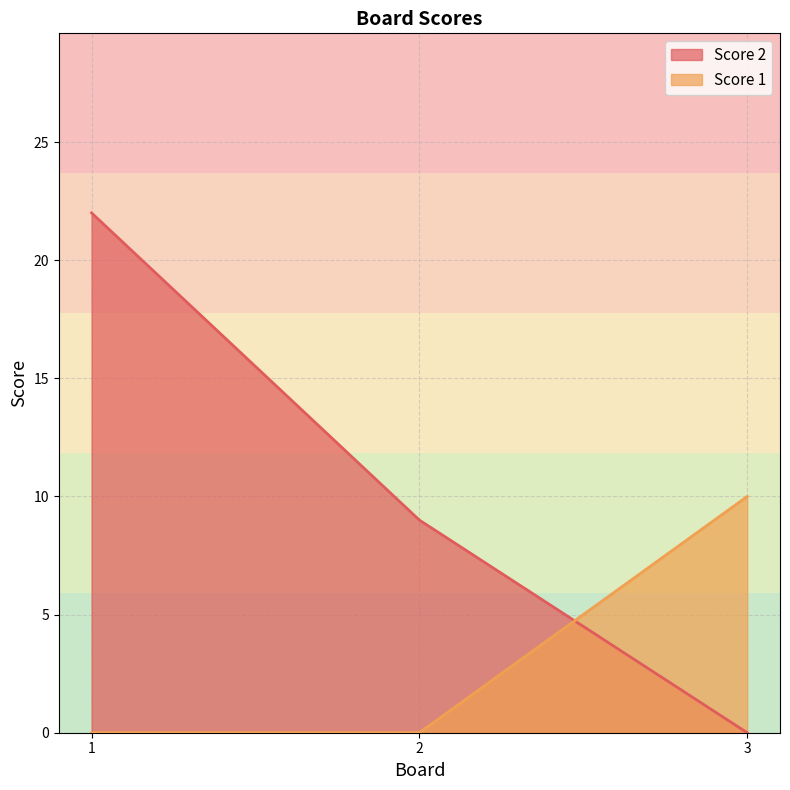

How many lines are shown in the chart?

2